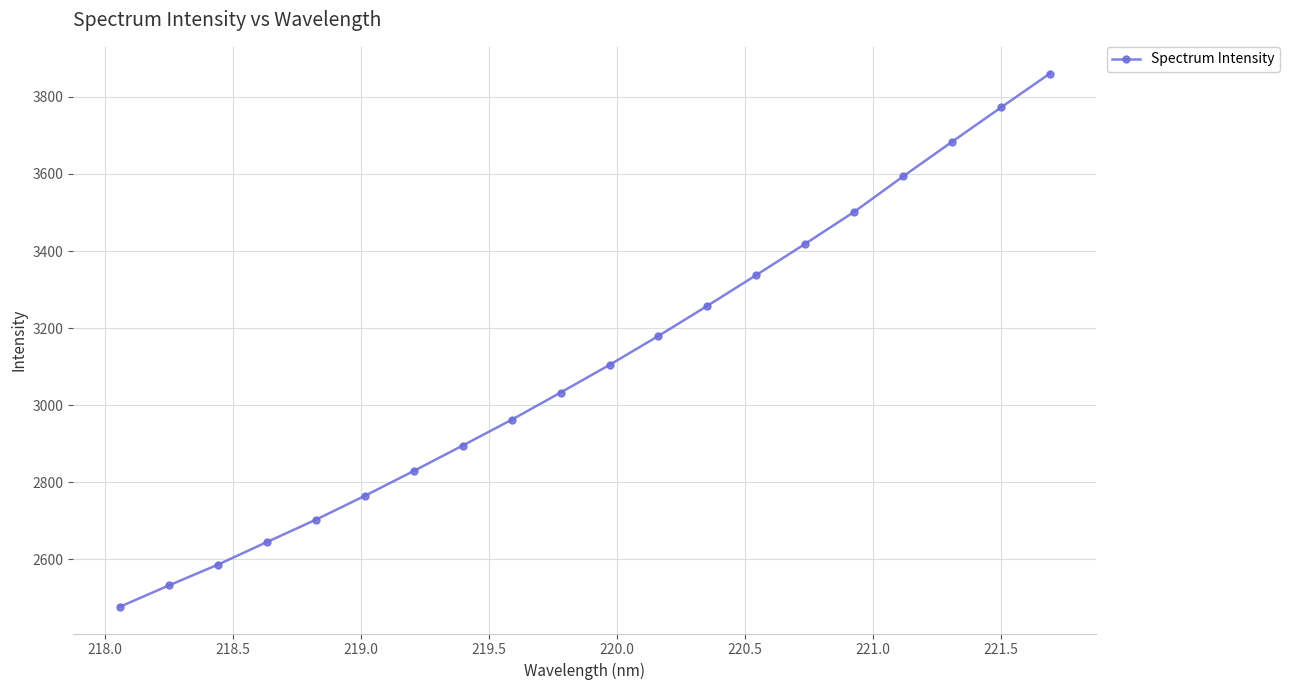

What is the maximum value shown in the chart?

3860.4